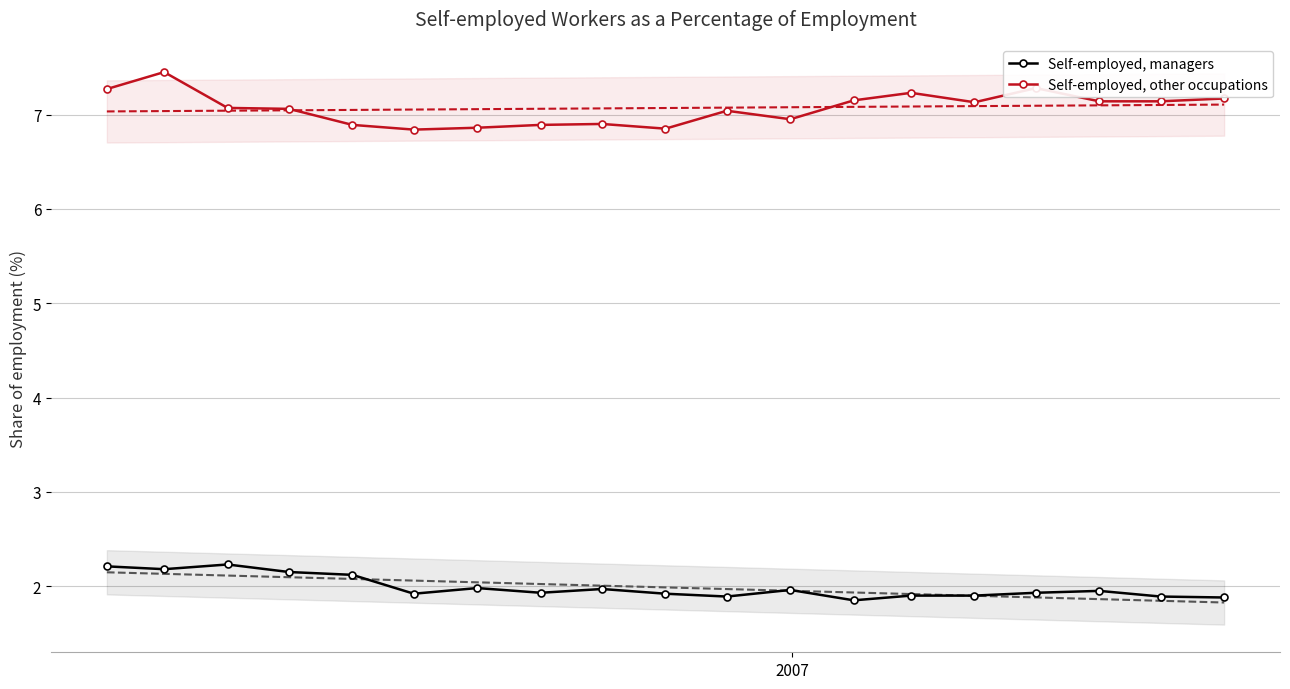

How many data points in Self-employed, other occupations are above 7?

12